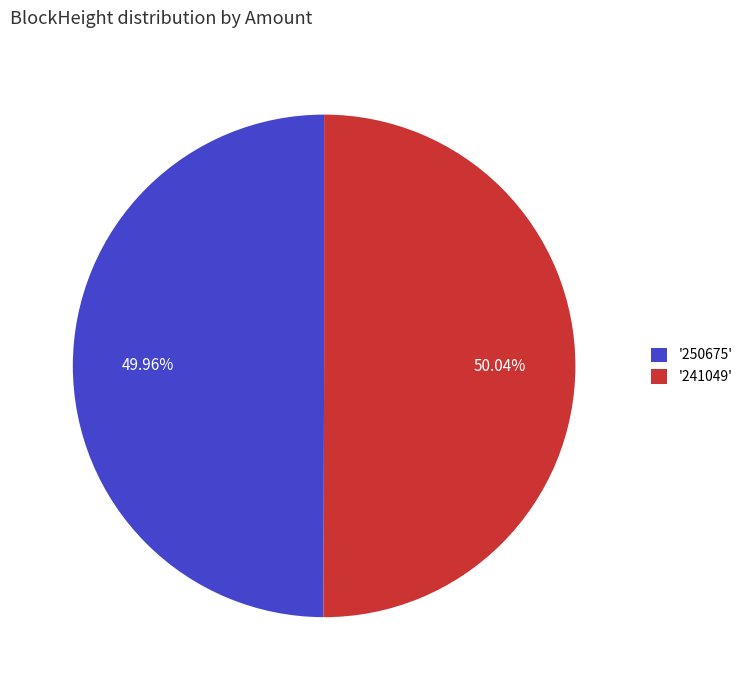

Is there any slice that represents more than half of the pie?

Yes